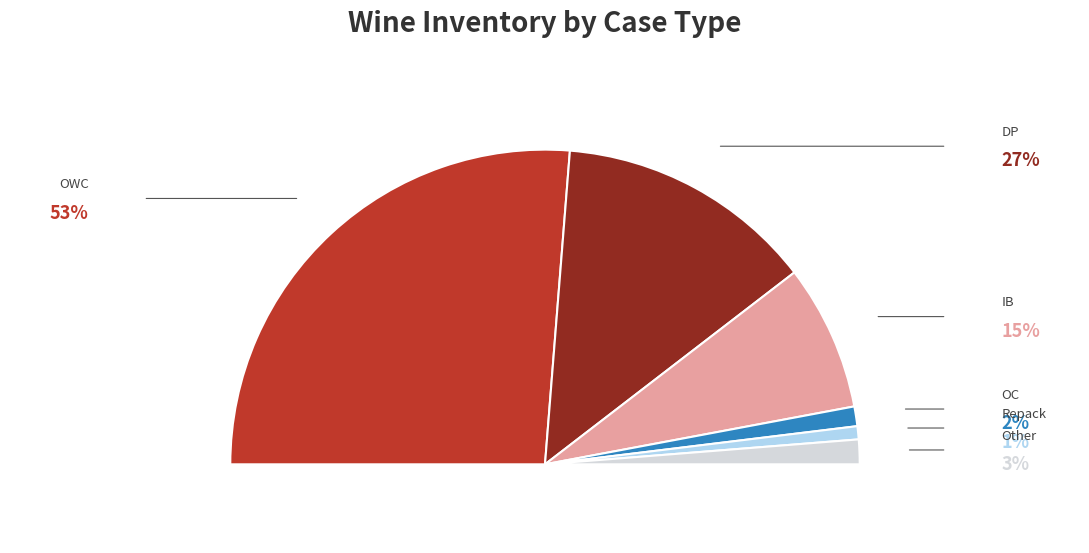

What is the smallest slice in the pie chart?

Repack